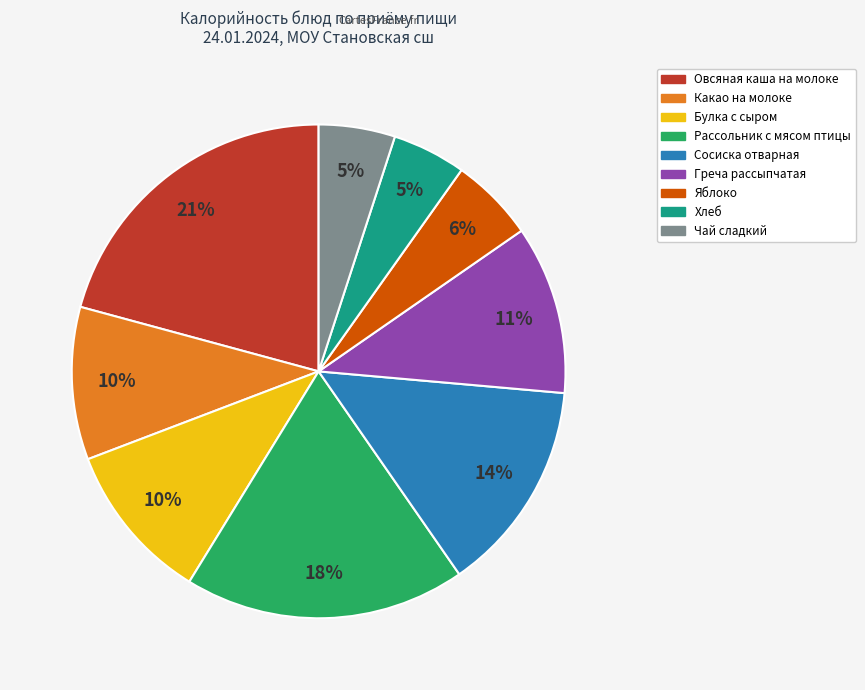

Is there any slice that represents more than half of the pie?

No